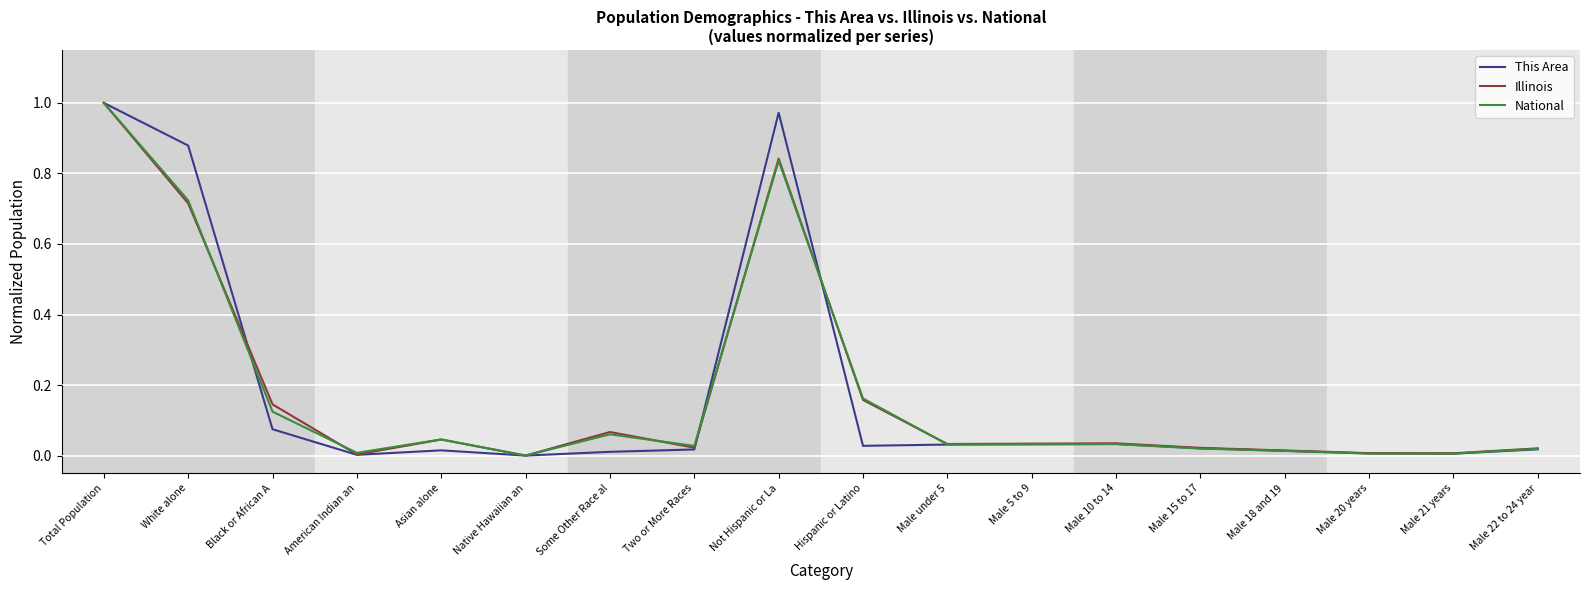

At which category does National reach its first local valley?

American Indian an